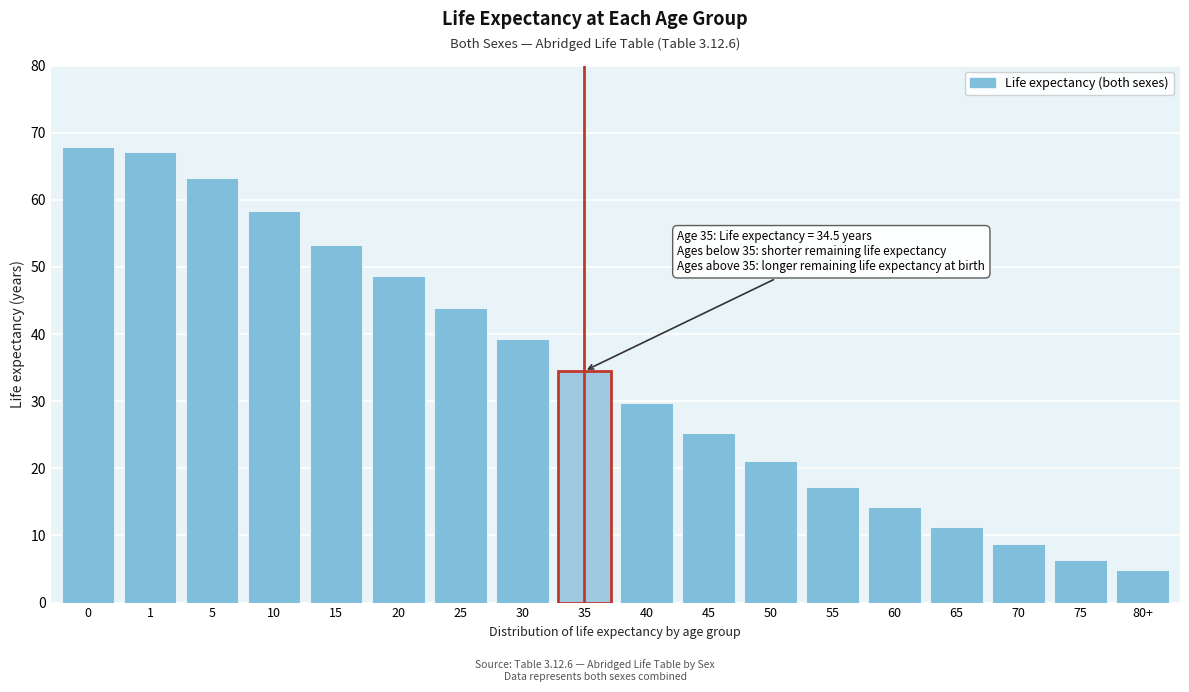

Reading left to right, what are all the values shown in this chart?

67.8	67.1	63.2	58.3	53.3	48.6	43.9	39.2	34.5	29.8	25.3	21.1	17.2	14.2	11.3	8.7	6.3	4.9